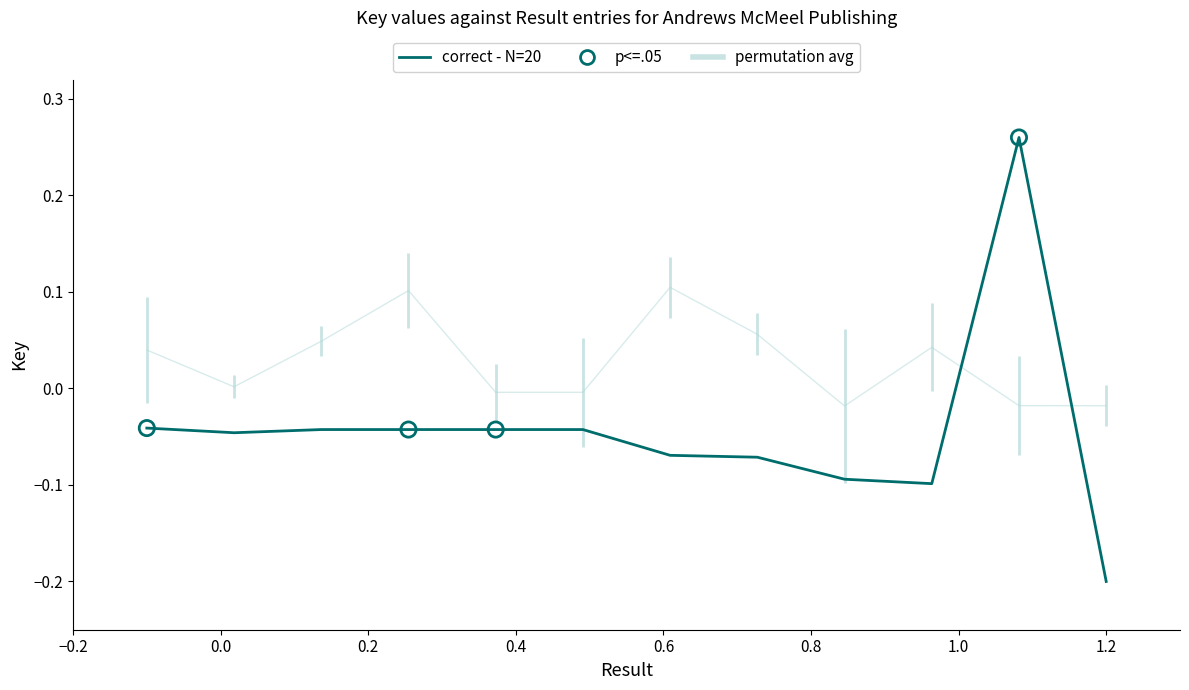

Which has a higher value, 5 or 3?

5